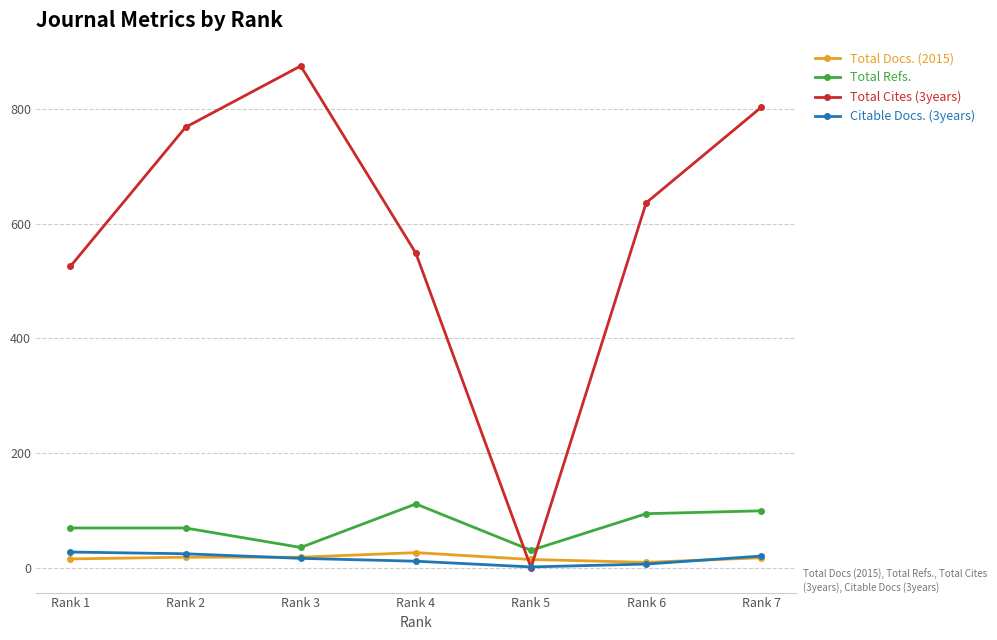

At which category does Total Cites (3years) reach its first local valley?

Rank 5